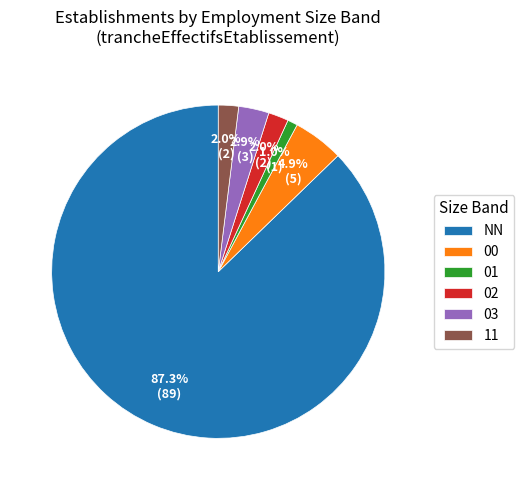

To the nearest percent, what is the difference between the NN and 11 slice percentages?

85%